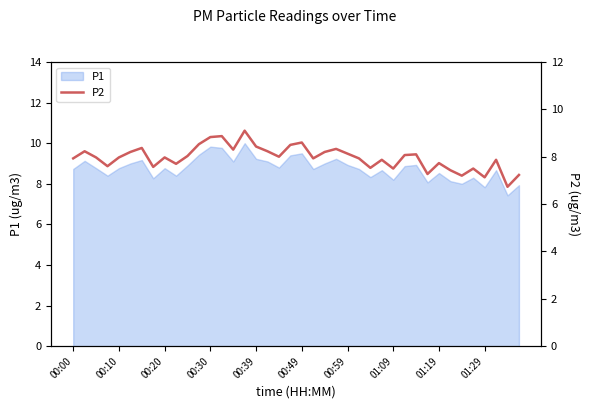

True or false: P1 has a value of 9.8 at 00:30.

True